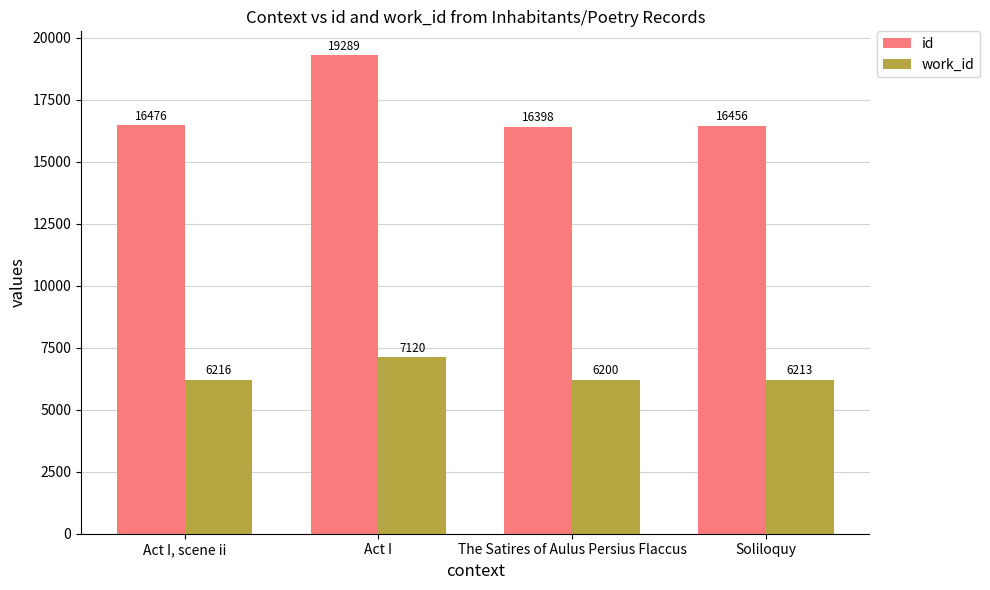

Which category has the lowest value in the work_id series?

The Satires of Aulus Persius Flaccus